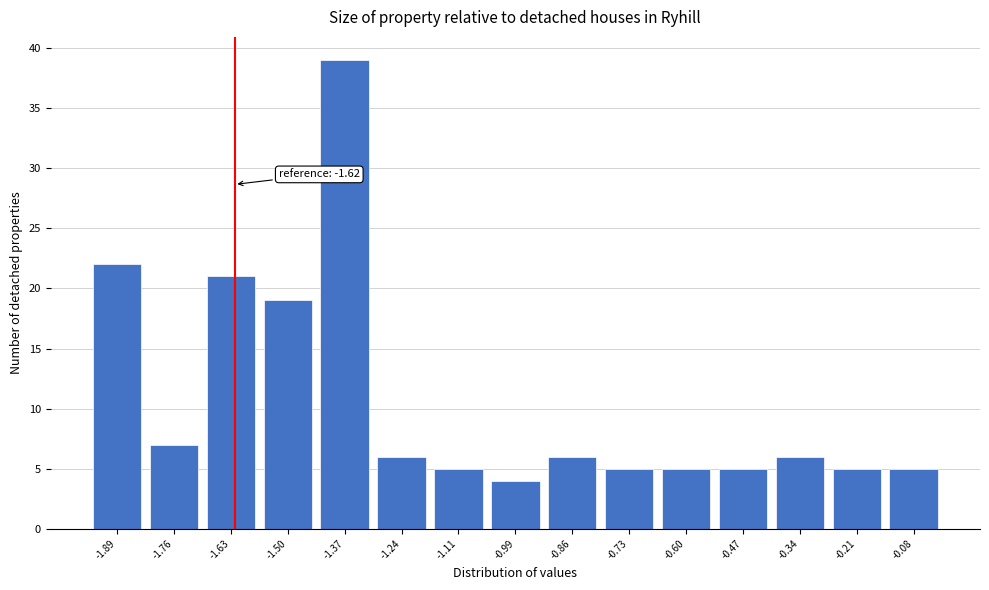

Which range on the x-axis has the tallest bar?

-1.44 to -1.30